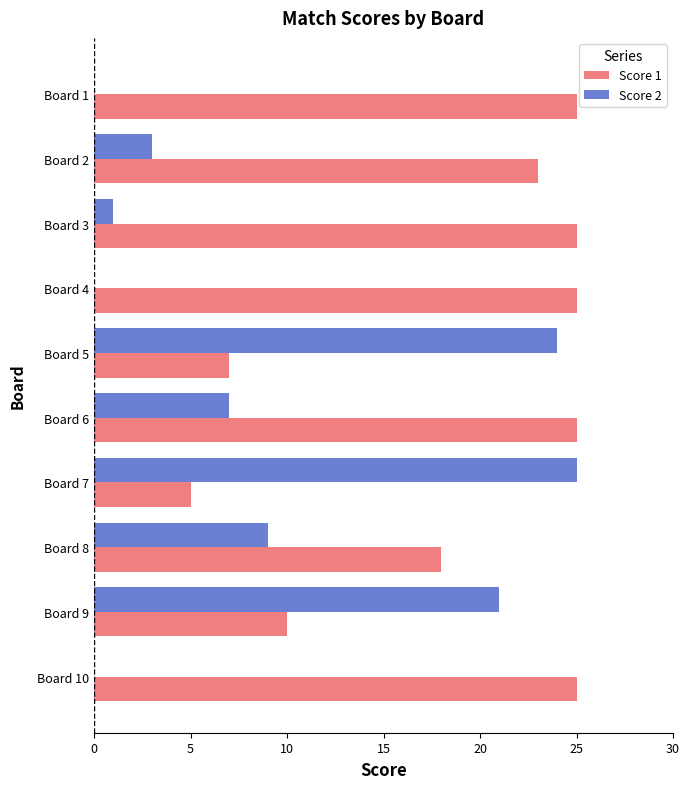

Which series has the largest total across all categories?

Score 1